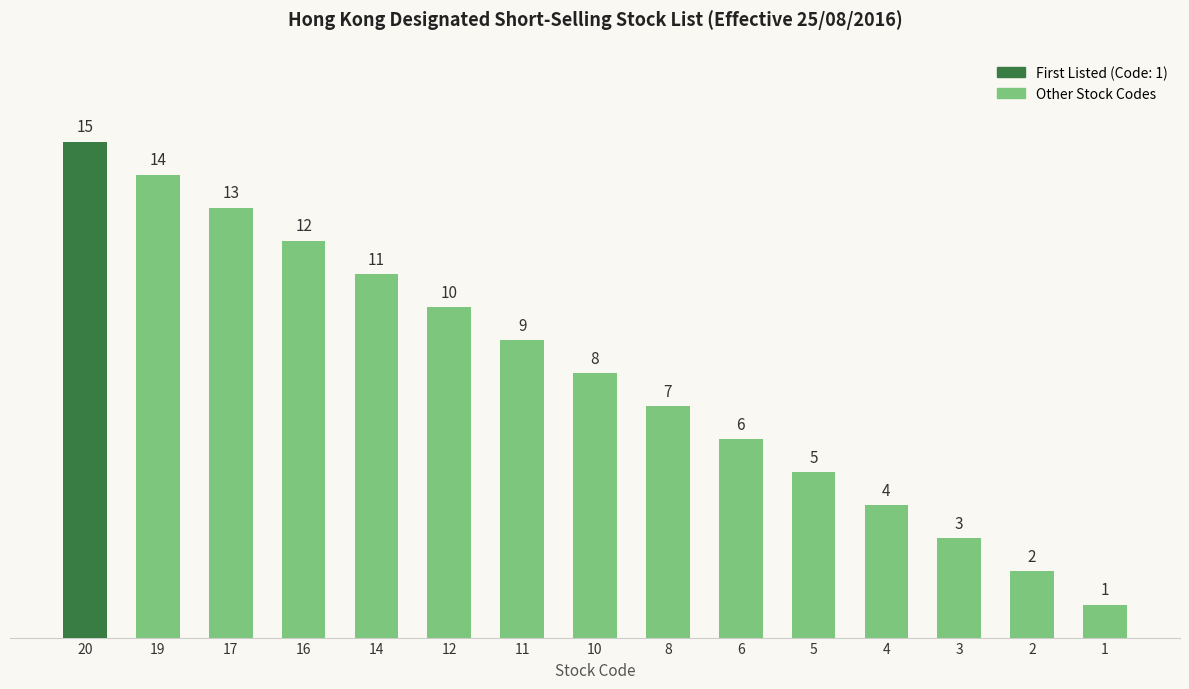

What is the sum of all values?

120